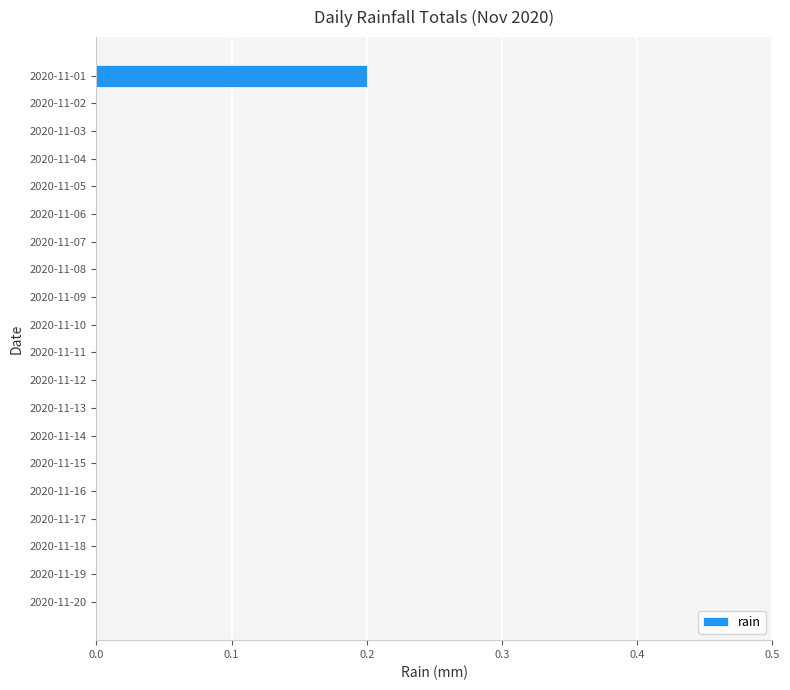

Reading top to bottom, list all the values displayed in this chart.

2020-11-01=0.2	2020-11-02=0.0	2020-11-03=0.0	2020-11-04=0.0	2020-11-05=0.0	2020-11-06=0.0	2020-11-07=0.0	2020-11-08=0.0	2020-11-09=0.0	2020-11-10=0.0	2020-11-11=0.0	2020-11-12=0.0	2020-11-13=0.0	2020-11-14=0.0	2020-11-15=0.0	2020-11-16=0.0	2020-11-17=0.0	2020-11-18=0.0	2020-11-19=0.0	2020-11-20=0.0